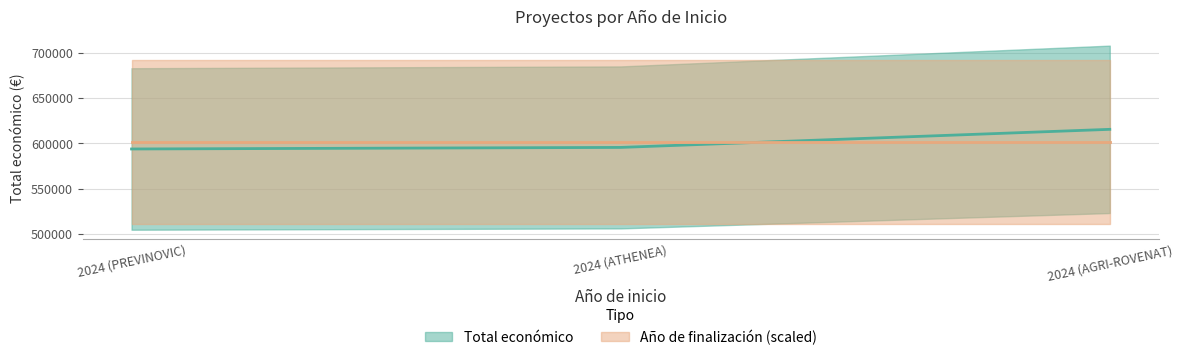

What is the average value?

601509